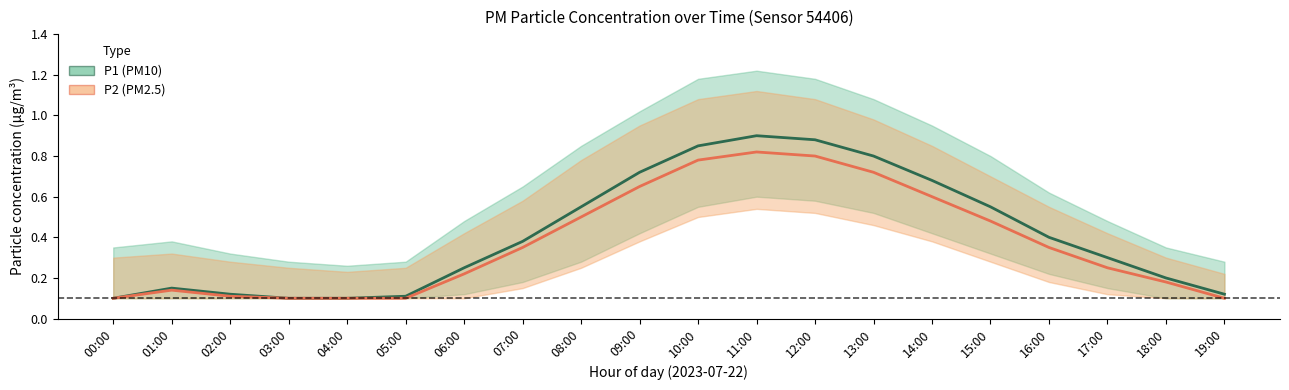

What is the difference between the P1 values at 00:00 and 10:00?

0.8